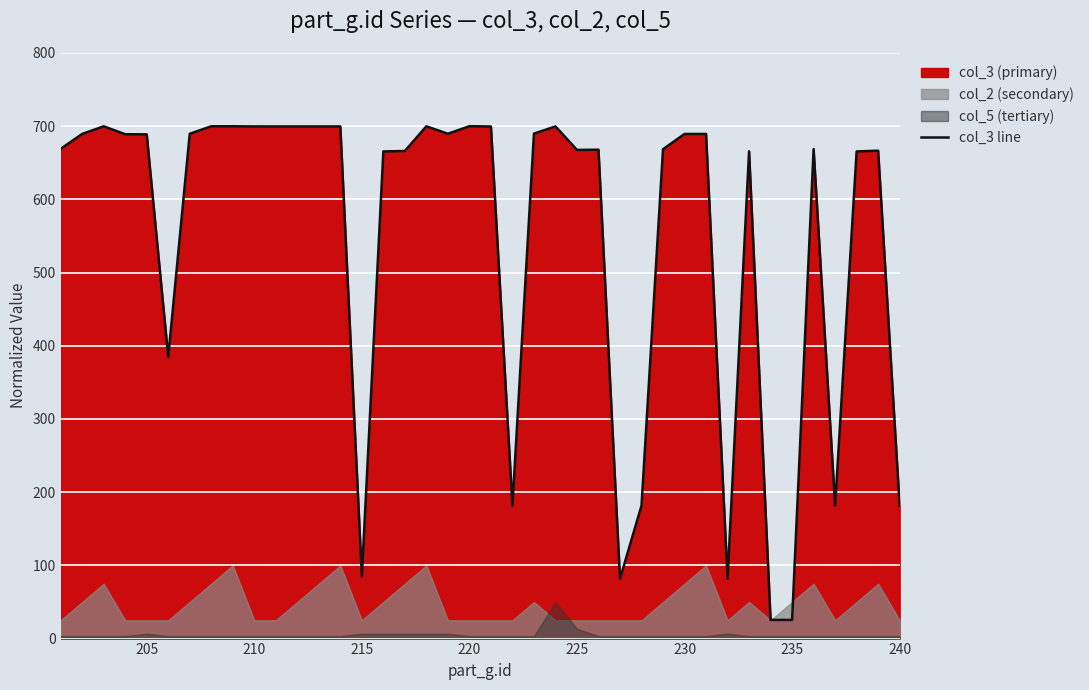

How many interior local peaks (higher than both neighbors) does the data have?

11